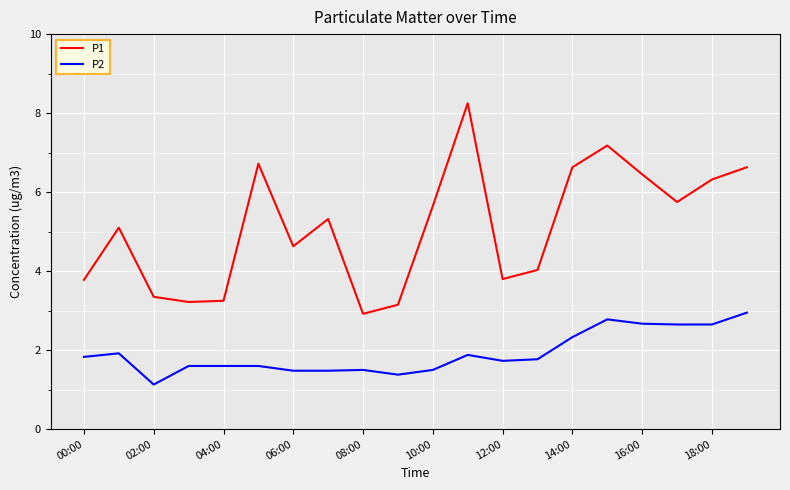

True or false: P2 and P1 cross at least once.

False